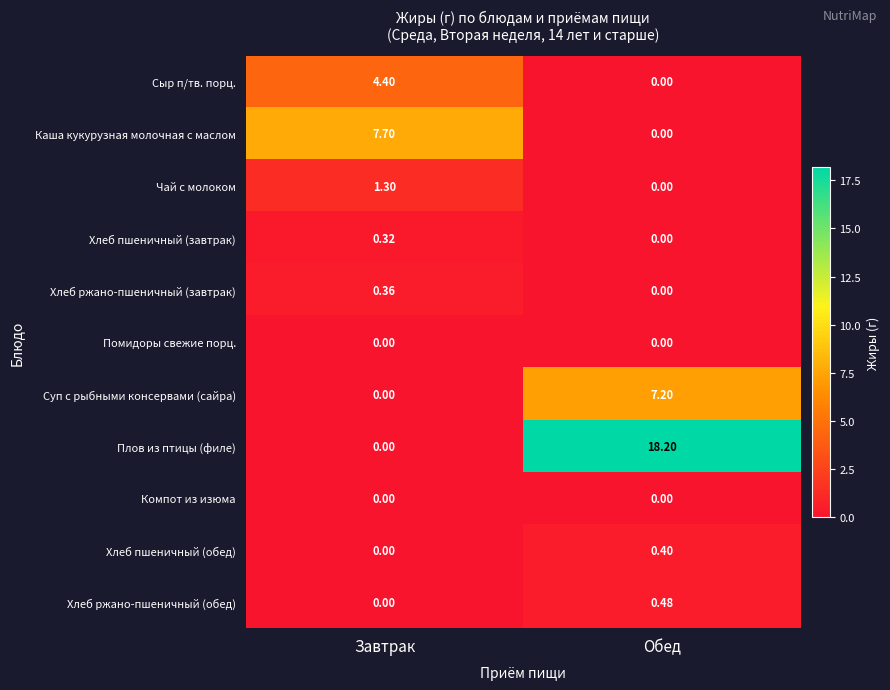

What is the difference between the highest and lowest values at Обед?

18.2